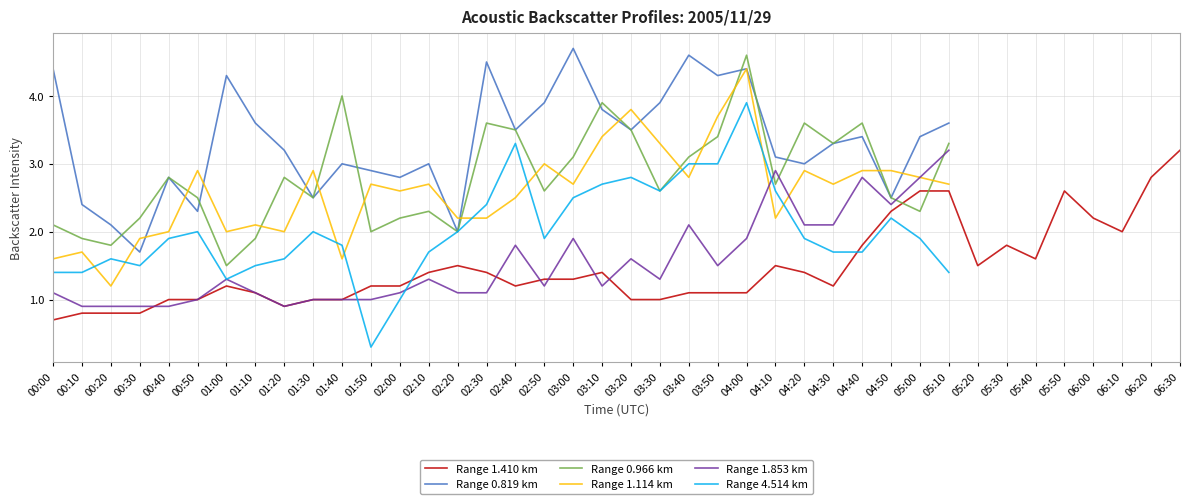

What is the label of the 28th point from the left?

04:30